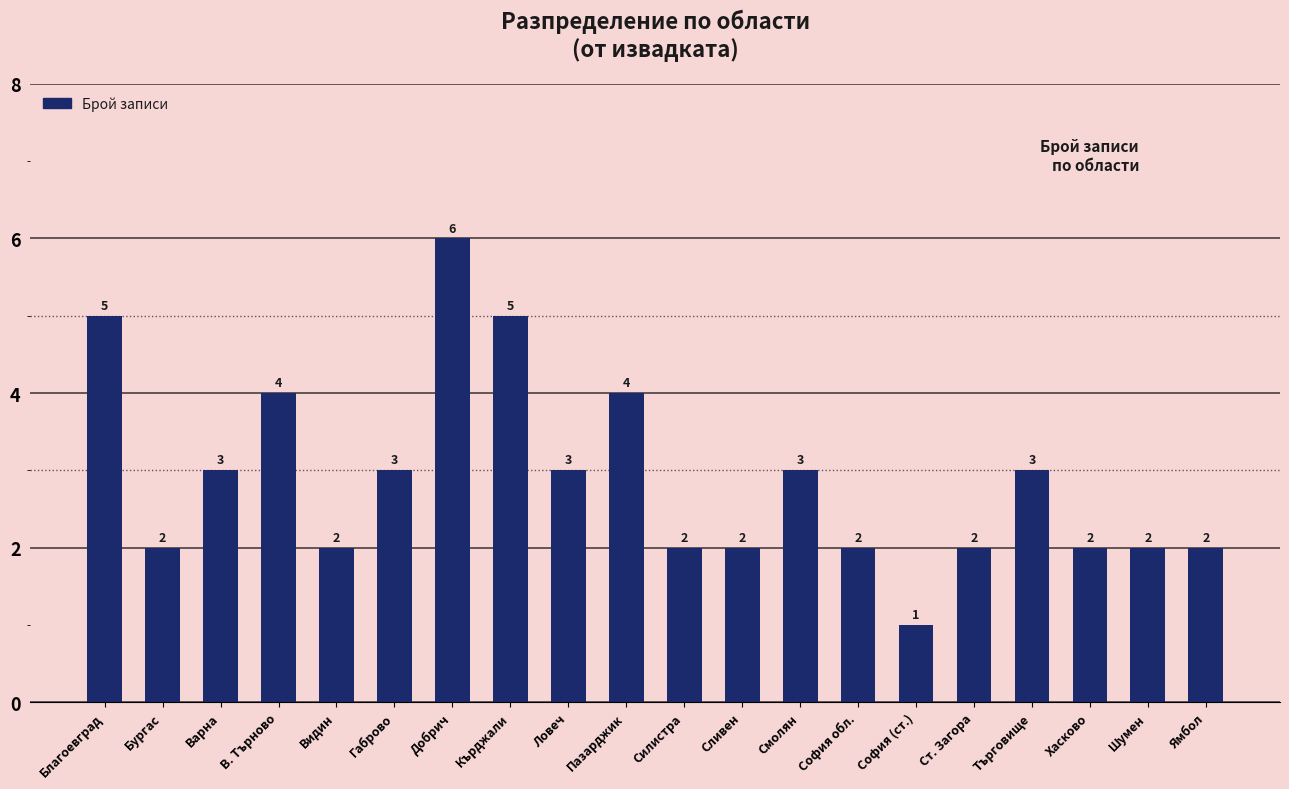

Reading left to right, extract all data points from this chart.

5	2	3	4	2	3	6	5	3	4	2	2	3	2	1	2	3	2	2	2